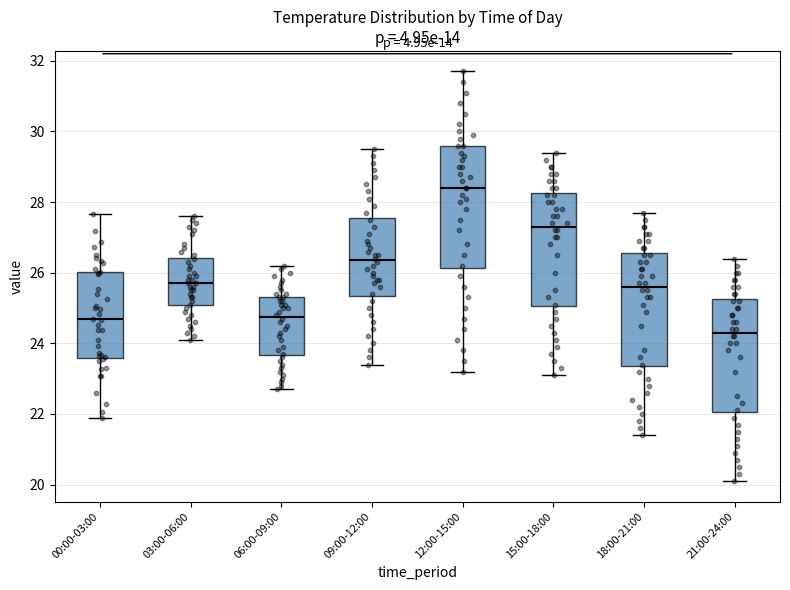

Which box has the lowest median line?

21:00-24:00